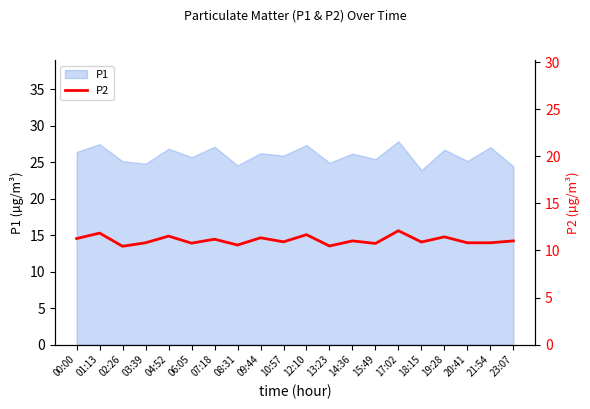

The value of P1 at 01:13 is 27.4. True or false?

True